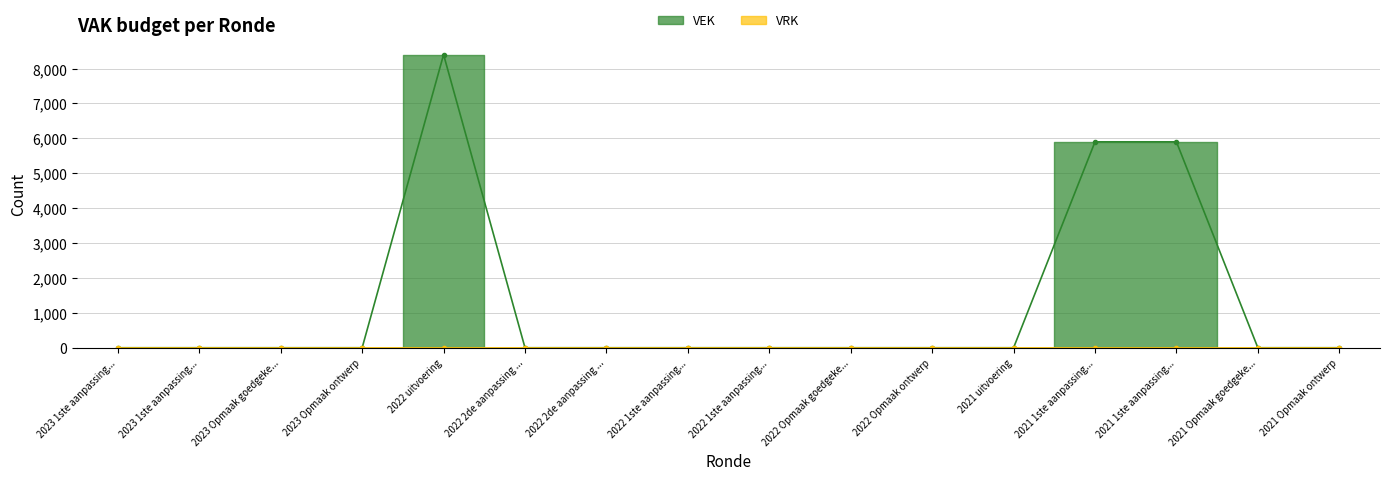

What is the label of the 5th point from the left?

2022 uitvoering